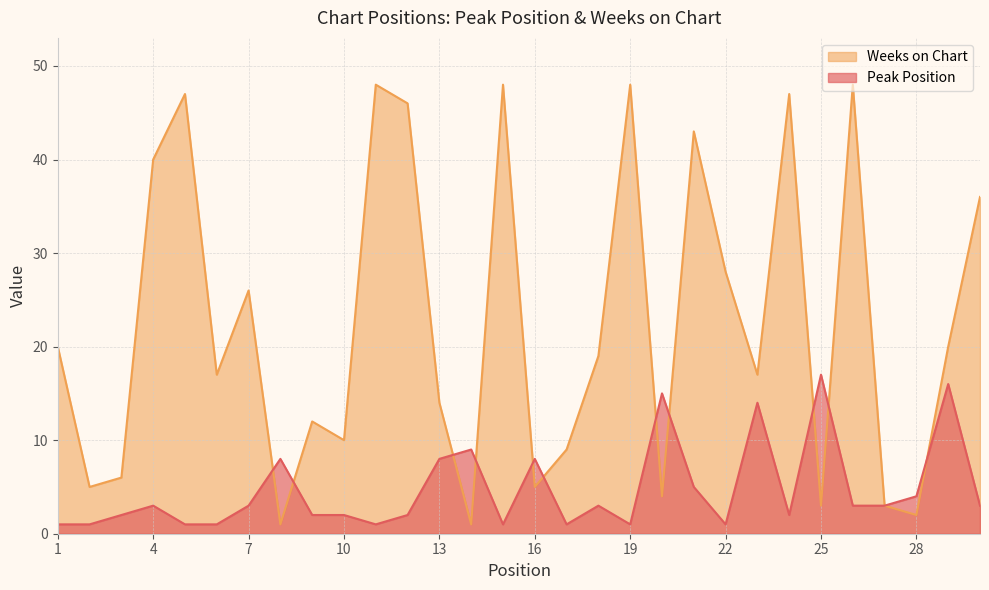

The Peak Position series shows 5 at 21. True or false?

True